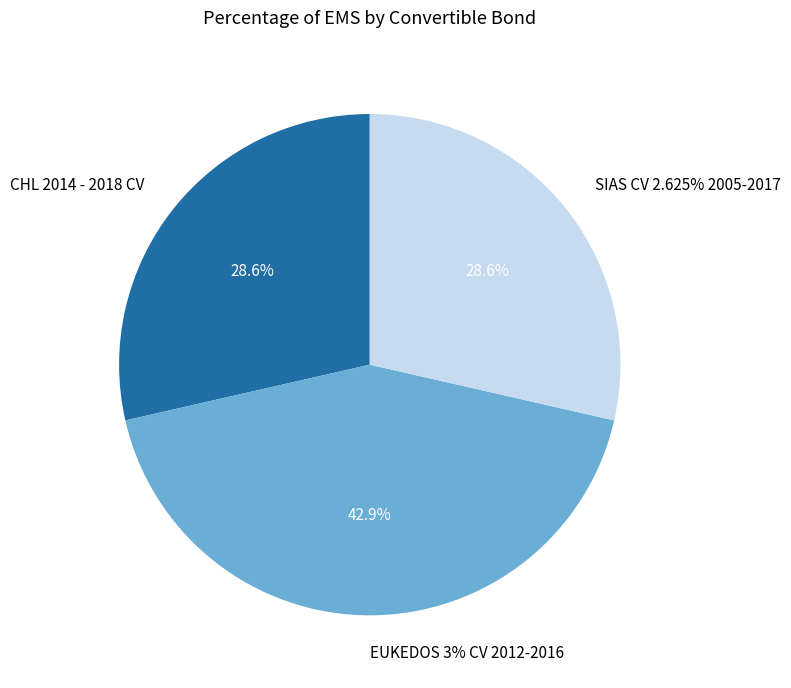

How many segments does this pie chart have?

3